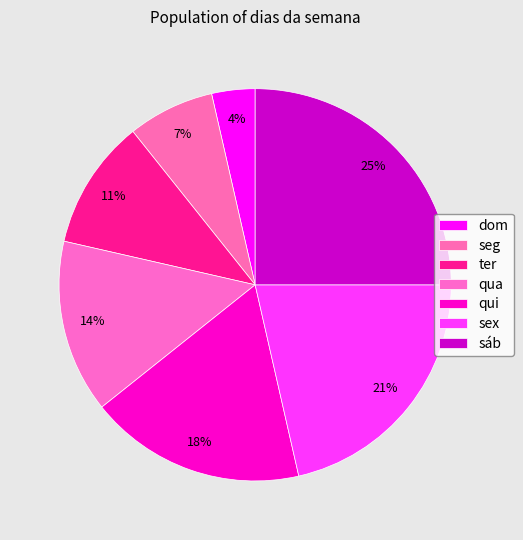

Is it true that sáb is 15% of the pie?

False